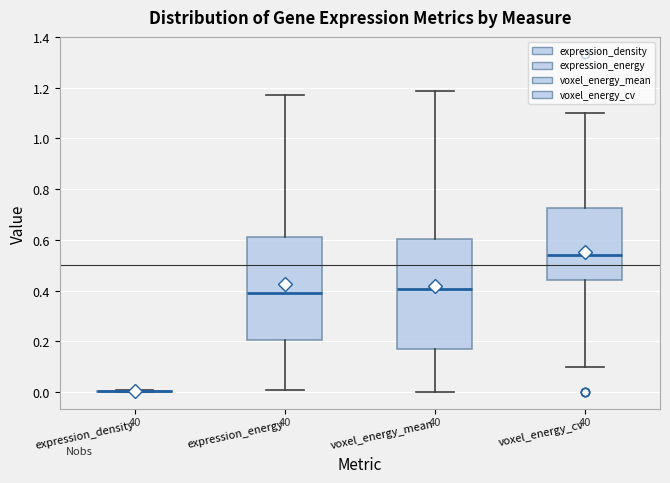

Reading left to right, read every box against the y-axis: the position of its median line, the range the box covers, and the ends of its whiskers. The values are not printed on the chart, so give them approximately, as read against the axis.

expression_density: box collapsed to a line at 0.00, whiskers 0.00 to 0.00
expression_energy: median 0.38, box 0.20 to 0.62, whiskers 0.00 to 1.16
voxel_energy_mean: median 0.40, box 0.18 to 0.60, whiskers 0.00 to 1.18
voxel_energy_cv: median 0.54, box 0.44 to 0.72, whiskers 0.10 to 1.10